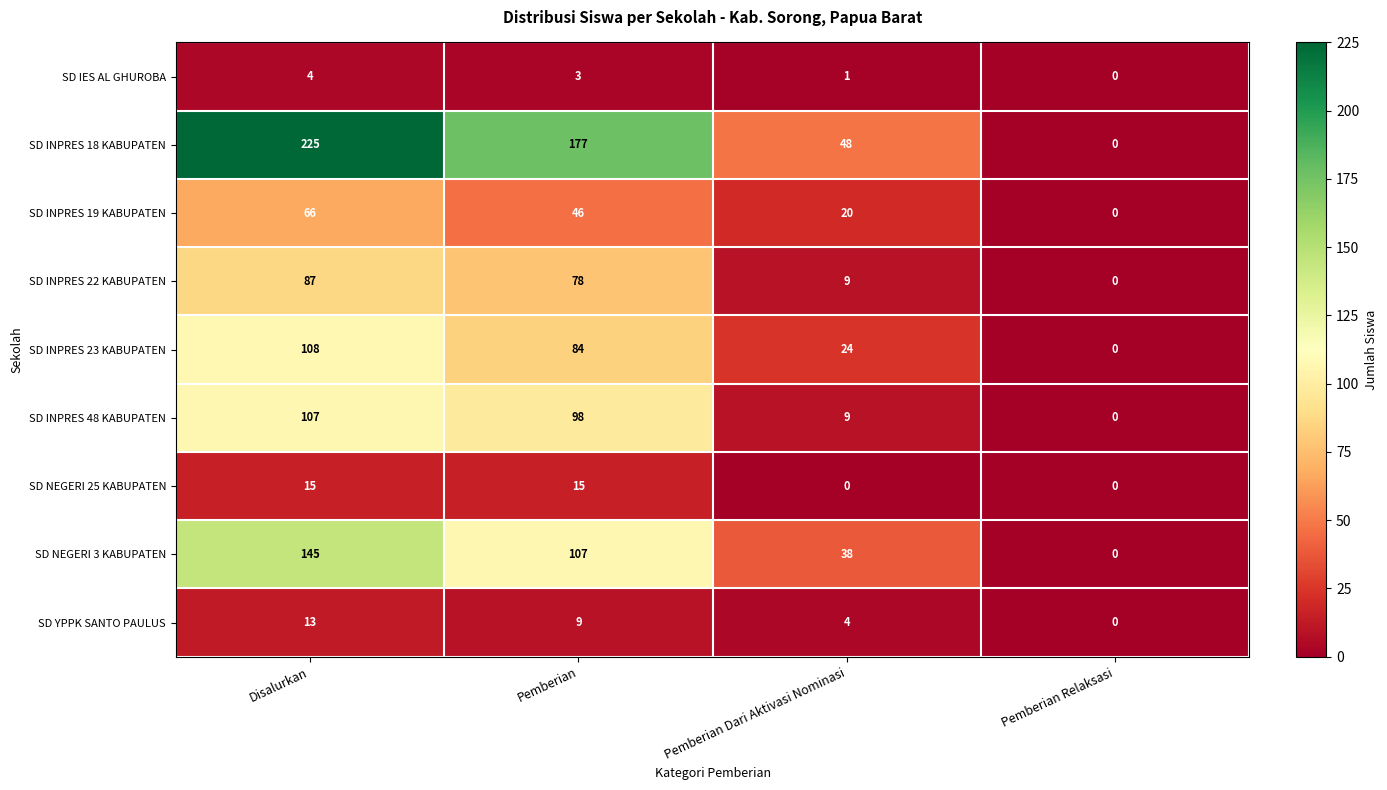

Between Disalurkan and Pemberian, which series saw the biggest shift?

SD INPRES 18 KABUPATEN